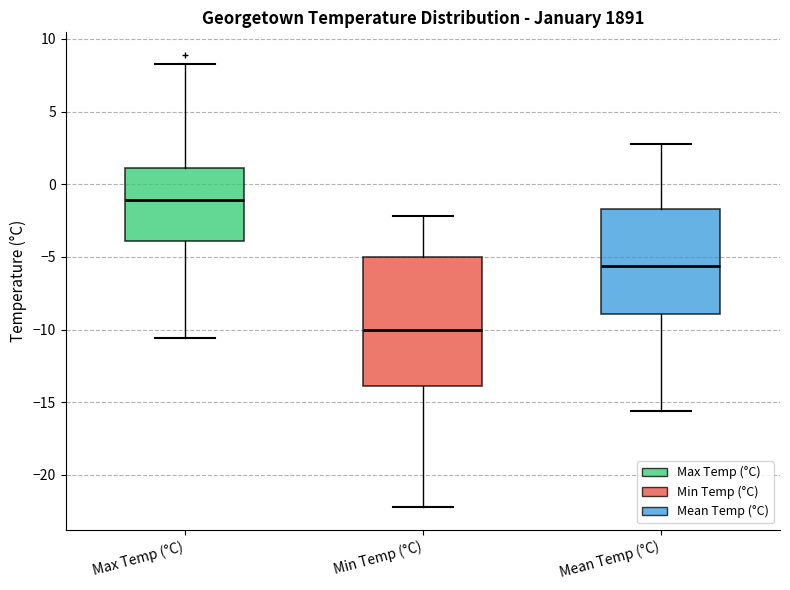

Reading left to right, read every box against the y-axis: the position of its median line, the range the box covers, and the ends of its whiskers. The values are not printed on the chart, so give them approximately, as read against the axis.

Max Temp (°C): median -1.0, box -4.0 to 1.0, whiskers -10.5 to 8.5
Min Temp (°C): median -10.0, box -14.0 to -5.0, whiskers -22.0 to -2.0
Mean Temp (°C): median -5.5, box -9.0 to -1.5, whiskers -15.5 to 3.0